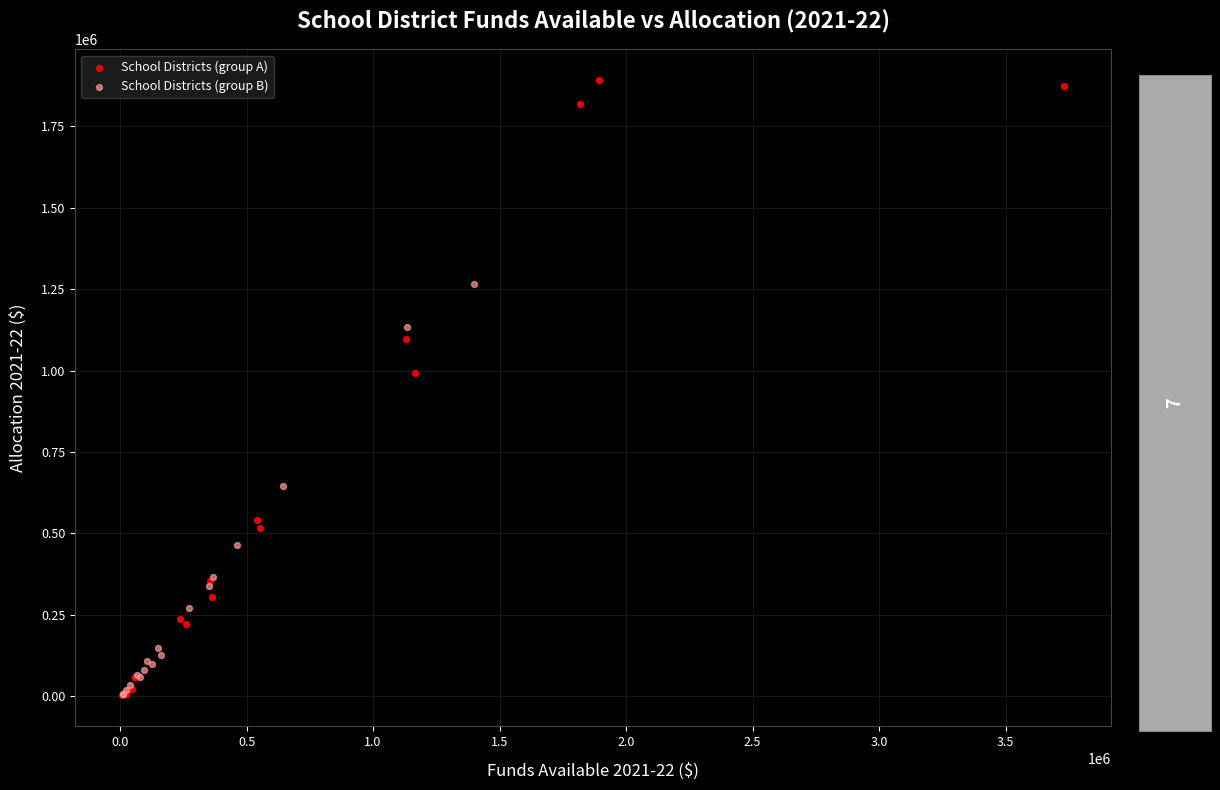

Which series has the widest spread of Y values?

School Districts (group A)